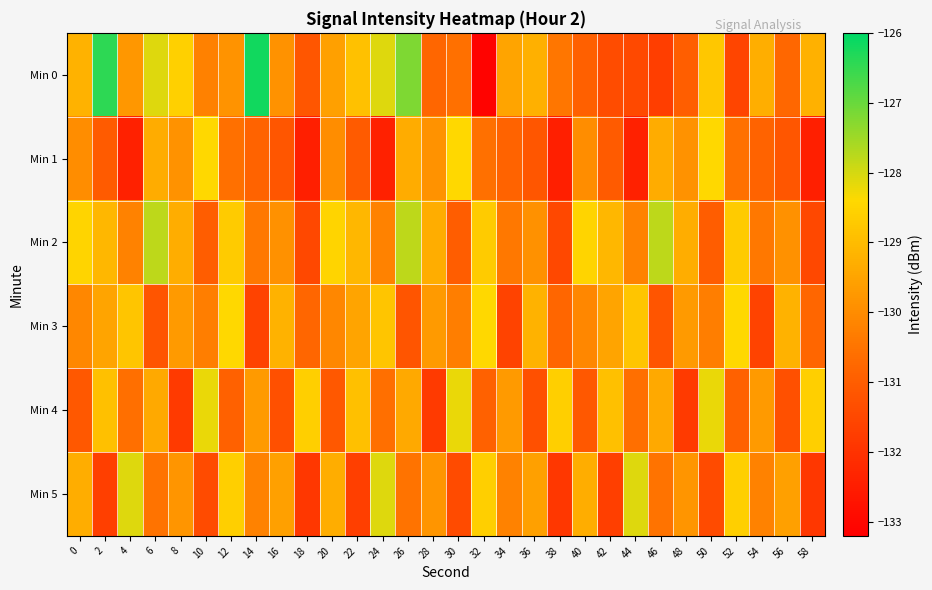

Reading left to right, list all the values displayed in this chart.

Min 0: 0=-129.2	2=-126.4	4=-129.8	6=-128.1	8=-128.6	10=-130.2	12=-129.8	14=-126.2	16=-129.9	18=-131.2	20=-129.6	22=-128.9	24=-128.1	26=-127.2	28=-130.8	30=-130.6	32=-133.1	34=-129.5	36=-129.3	38=-130.5	40=-130.9	42=-131.4	44=-131.5	46=-131.7	48=-131.0	50=-128.8	52=-131.6	54=-129.3	56=-130.8	58=-129.2
Min 1: 0=-130.0	2=-131.0	4=-132.4	6=-129.3	8=-129.9	10=-128.4	12=-130.6	14=-130.8	16=-131.2	18=-132.5	20=-130.0	22=-131.0	24=-132.4	26=-129.3	28=-129.9	30=-128.4	32=-130.6	34=-130.8	36=-131.2	38=-132.5	40=-130.0	42=-131.0	44=-132.4	46=-129.3	48=-129.9	50=-128.4	52=-130.6	54=-130.8	56=-131.2	58=-132.5
Min 2: 0=-128.5	2=-129.1	4=-130.2	6=-127.8	8=-129.3	10=-131.0	12=-128.7	14=-130.4	16=-129.9	18=-131.5	20=-128.5	22=-129.1	24=-130.2	26=-127.8	28=-129.3	30=-131.0	32=-128.7	34=-130.4	36=-129.9	38=-131.5	40=-128.5	42=-129.1	44=-130.2	46=-127.8	48=-129.3	50=-131.0	52=-128.7	54=-130.4	56=-129.9	58=-131.5
Min 3: 0=-130.1	2=-129.5	4=-128.8	6=-131.2	8=-129.7	10=-130.3	12=-128.4	14=-131.6	16=-129.2	18=-130.8	20=-130.1	22=-129.5	24=-128.8	26=-131.2	28=-129.7	30=-130.3	32=-128.4	34=-131.6	36=-129.2	38=-130.8	40=-130.1	42=-129.5	44=-128.8	46=-131.2	48=-129.7	50=-130.3	52=-128.4	54=-131.6	56=-129.2	58=-130.8
Min 4: 0=-131.1	2=-128.9	4=-130.6	6=-129.4	8=-131.8	10=-128.2	12=-130.9	14=-129.7	16=-131.3	18=-128.6	20=-131.1	22=-128.9	24=-130.6	26=-129.4	28=-131.8	30=-128.2	32=-130.9	34=-129.7	36=-131.3	38=-128.6	40=-131.1	42=-128.9	44=-130.6	46=-129.4	48=-131.8	50=-128.2	52=-130.9	54=-129.7	56=-131.3	58=-128.6
Min 5: 0=-129.3	2=-131.7	4=-128.1	6=-130.5	8=-129.8	10=-131.4	12=-128.6	14=-130.2	16=-129.6	18=-131.9	20=-129.3	22=-131.7	24=-128.1	26=-130.5	28=-129.8	30=-131.4	32=-128.6	34=-130.2	36=-129.6	38=-131.9	40=-129.3	42=-131.7	44=-128.1	46=-130.5	48=-129.8	50=-131.4	52=-128.6	54=-130.2	56=-129.6	58=-131.9